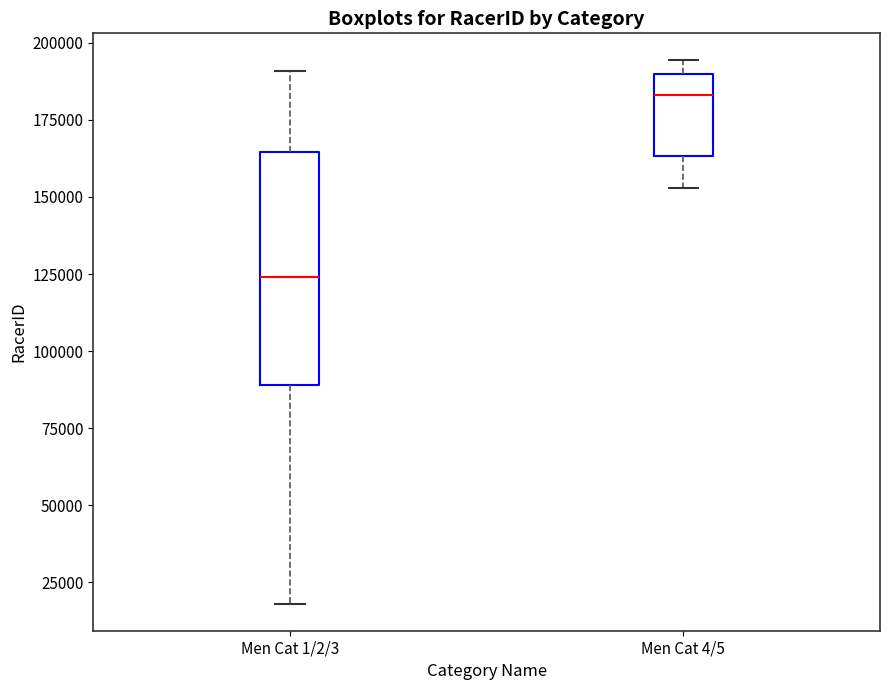

Where is the lower edge of the box for Men Cat 1/2/3 on the y-axis? The values are not printed on the chart, so give them approximately, as read against the axis.

90000